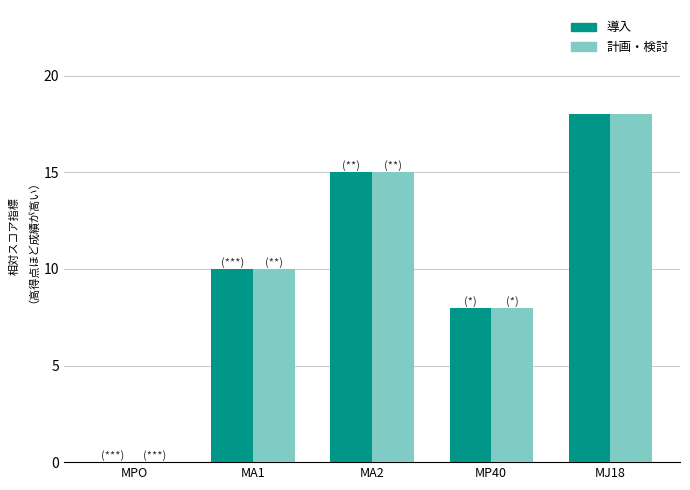

Reading left to right, transcribe all the data shown in this chart.

導入: 0	10	15	8	18
計画・検討: 0	10	15	8	18